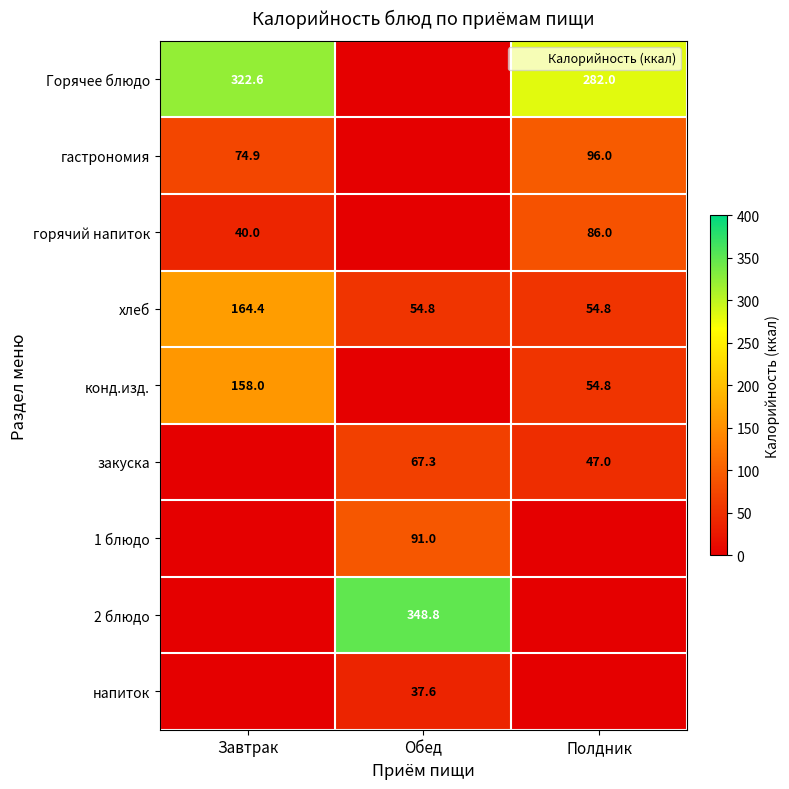

Is the value of конд.изд. at Завтрак greater than the value of Горячее блюдо at Обед?

Yes